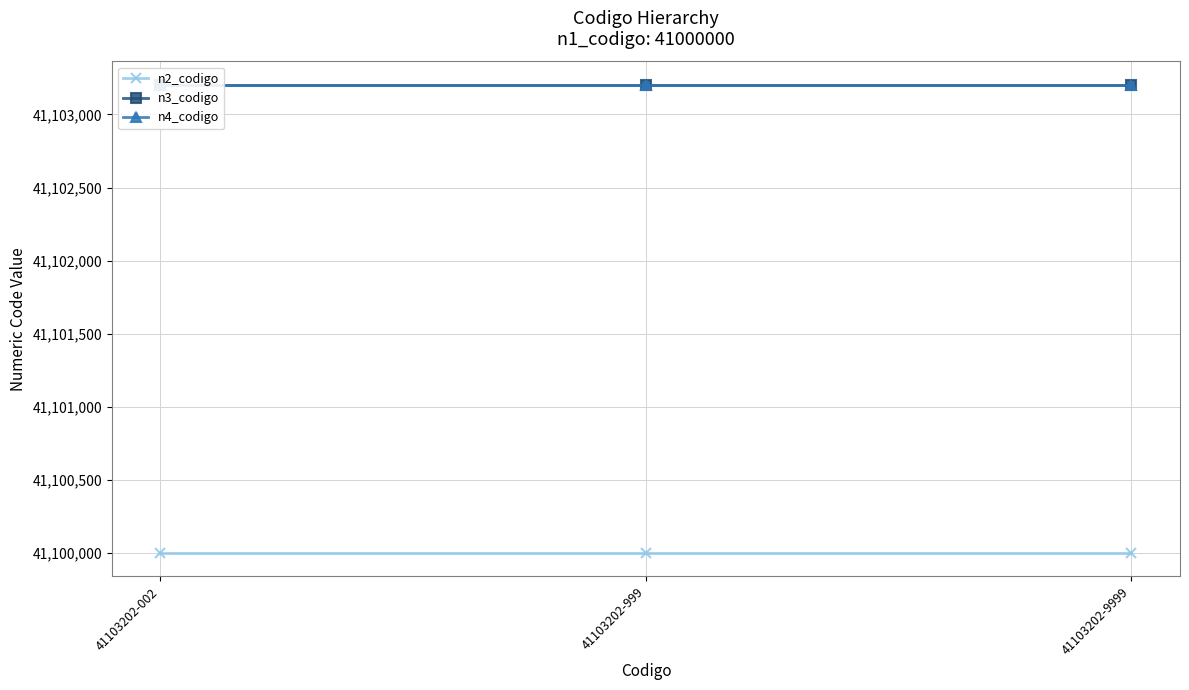

The value of n3_codigo at 41103202-9999 is 18982154. True or false?

False